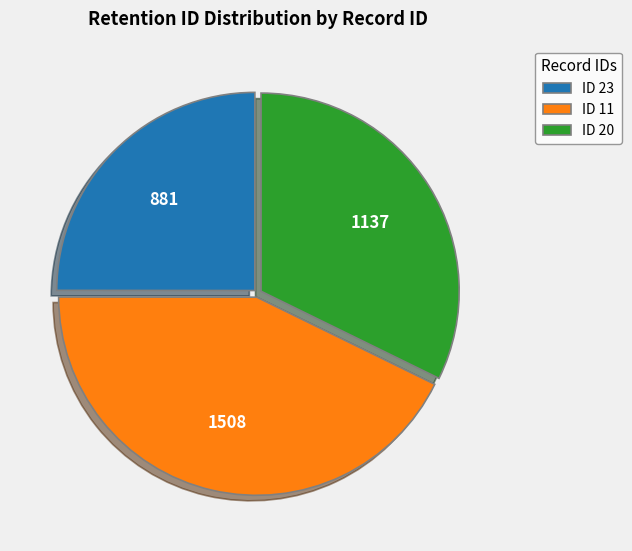

Rank the categories by value from lowest to highest.

ID 23, ID 20, ID 11